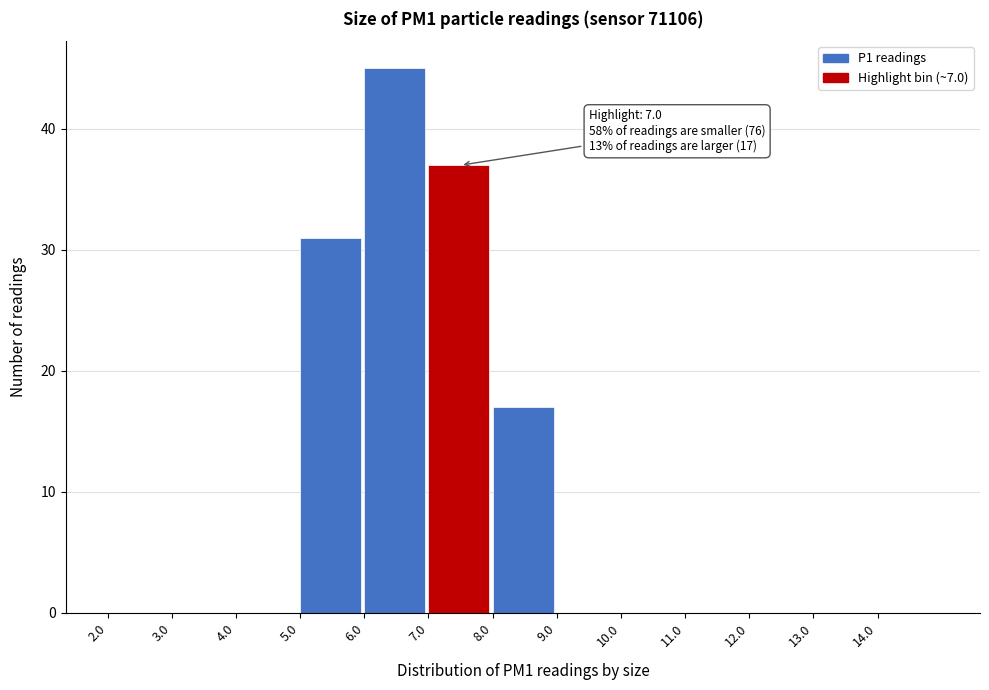

Over which range of the x-axis is the bar tallest?

6 to 7